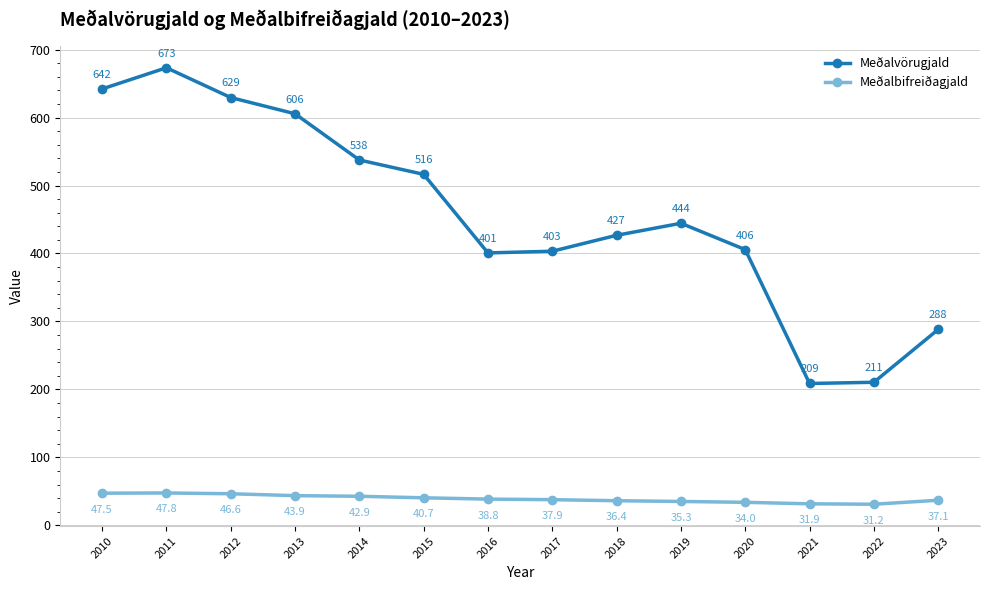

Which series has the largest total across all categories?

Meðalvörugjald